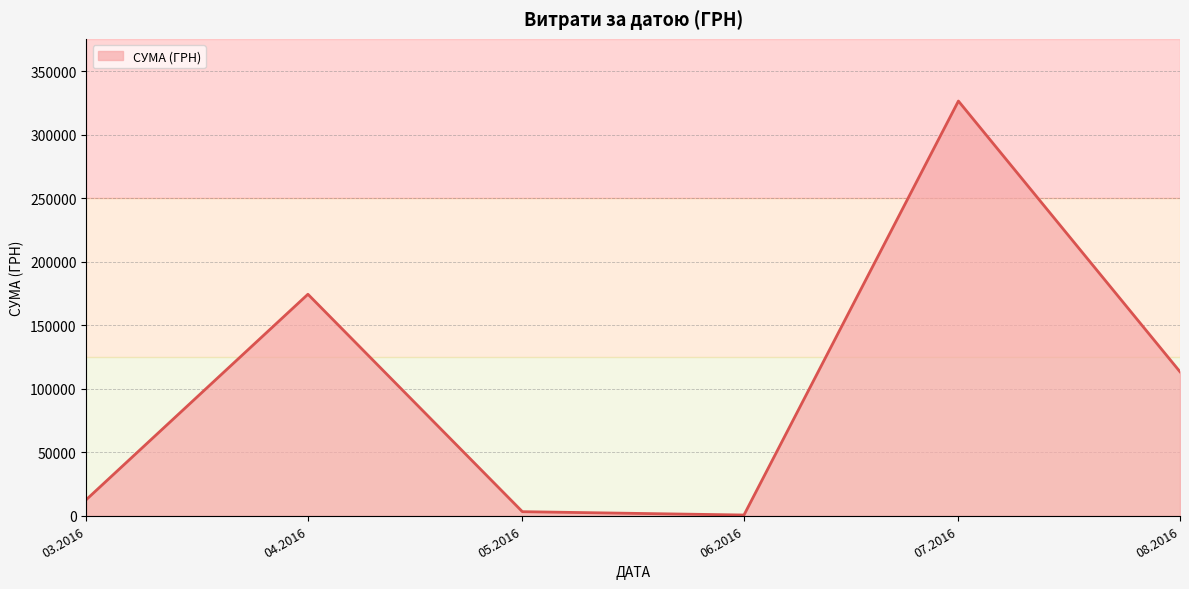

What is the average value?

105163.0